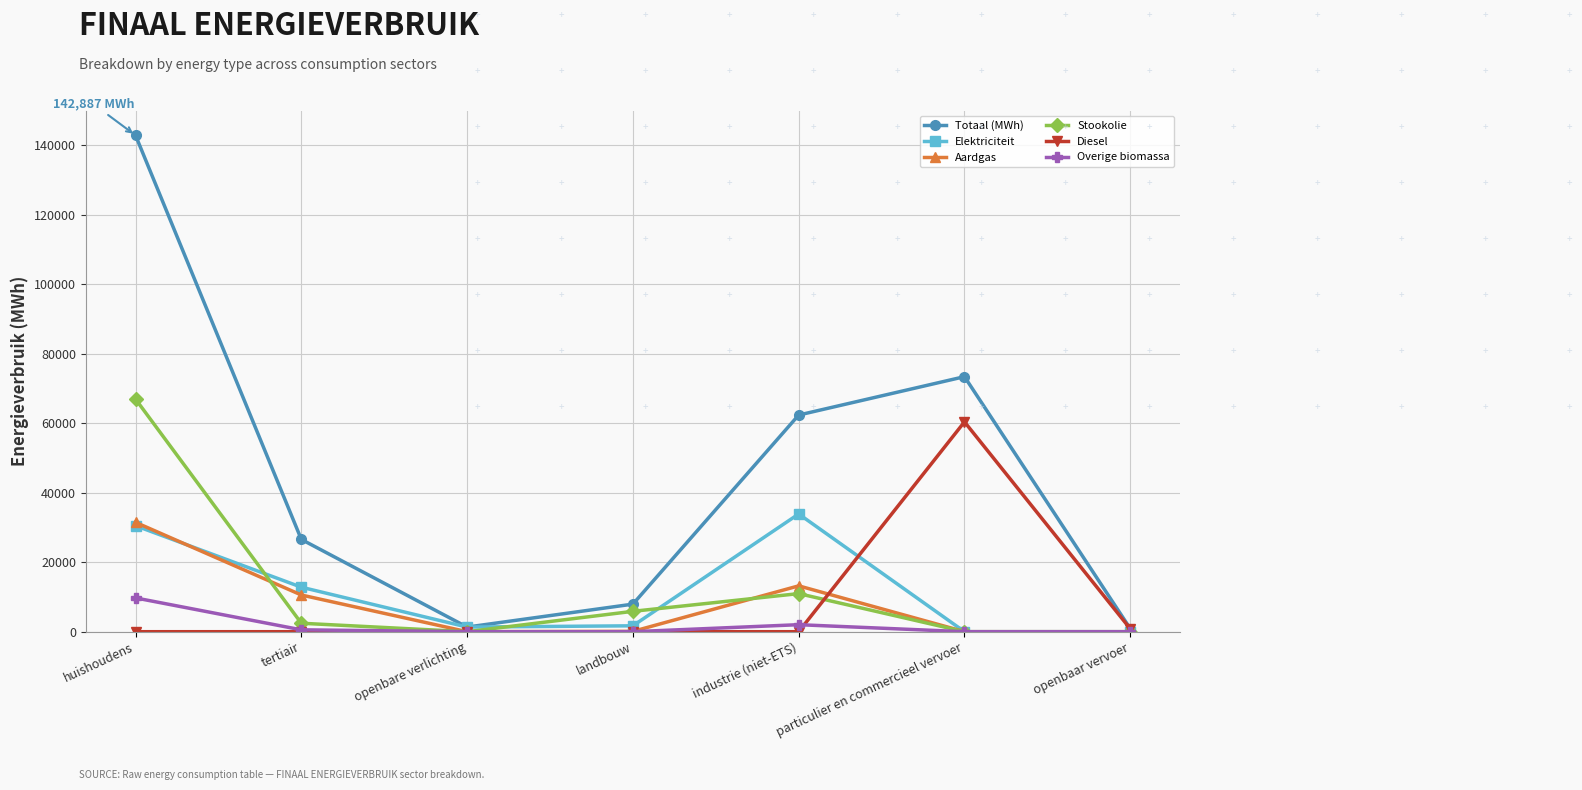

Which series has the largest range (max minus min)?

Totaal (MWh)